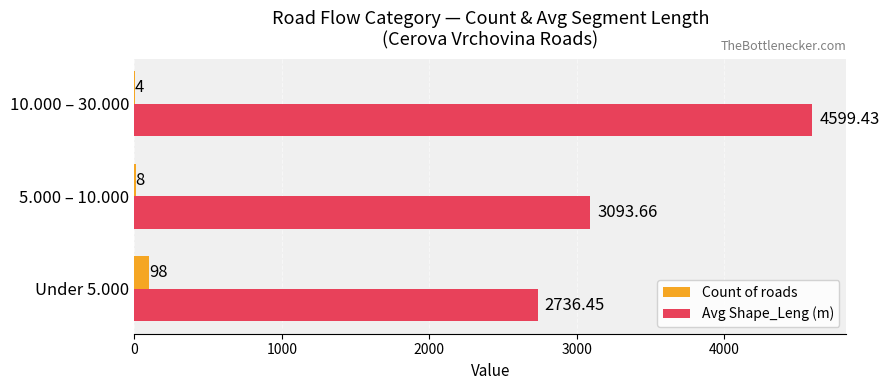

Which series has the largest total across all categories?

Avg Shape_Leng (m)